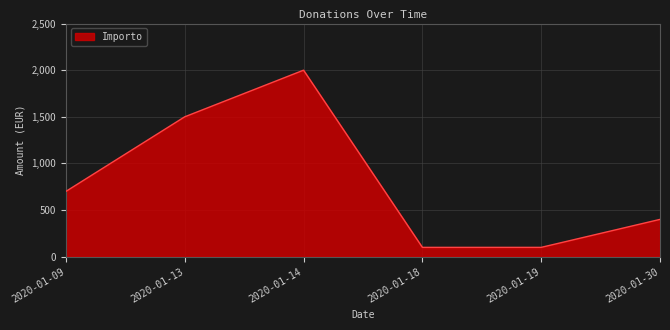

How many interior local peaks (higher than both neighbors) does the data have?

1